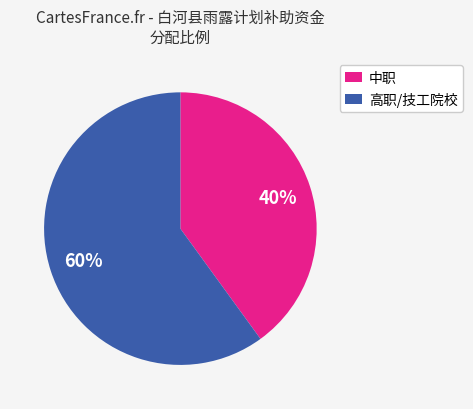

To the nearest percent, what portion does 中职 represent?

40%